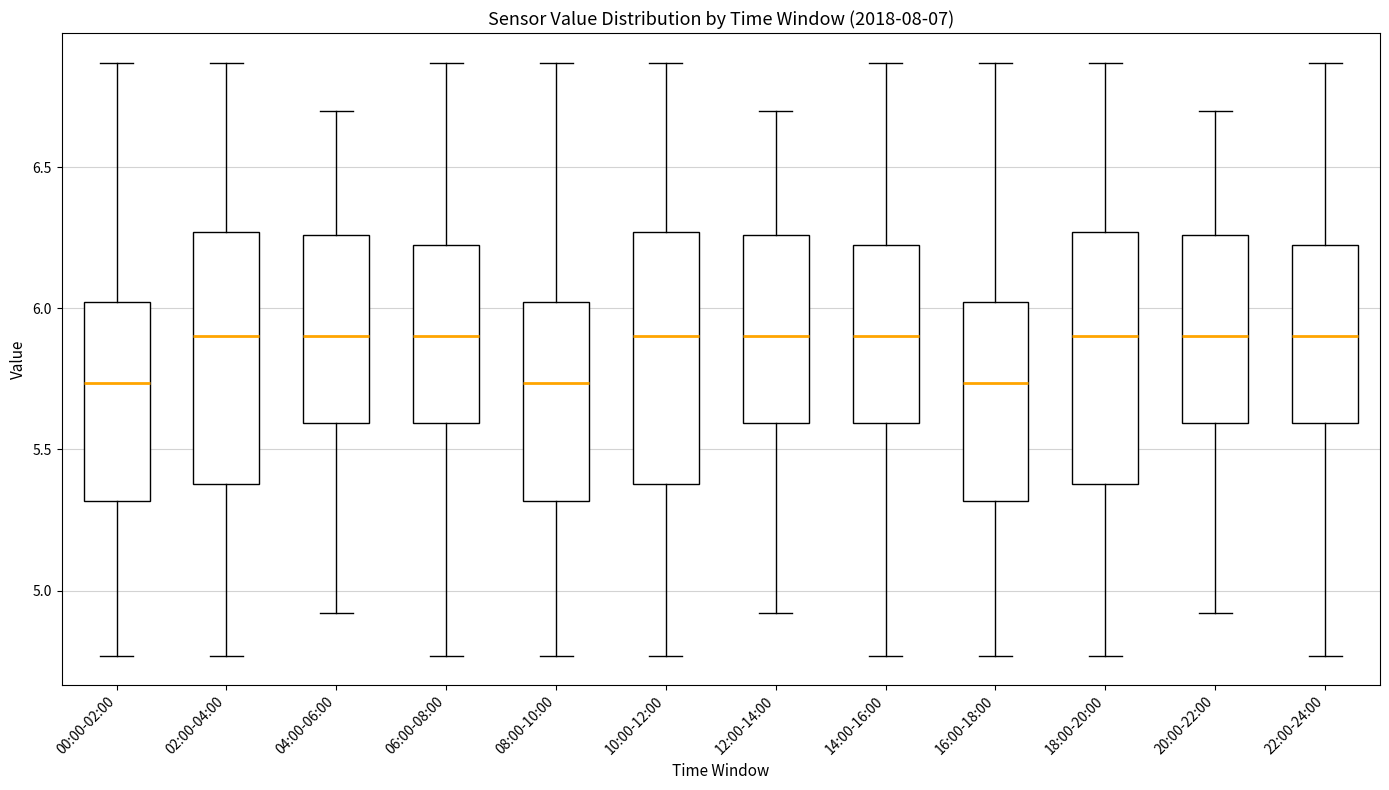

Where does the upper whisker of the box for 00:00-02:00 end on the y-axis? The values are not printed on the chart, so give them approximately, as read against the axis.

6.85